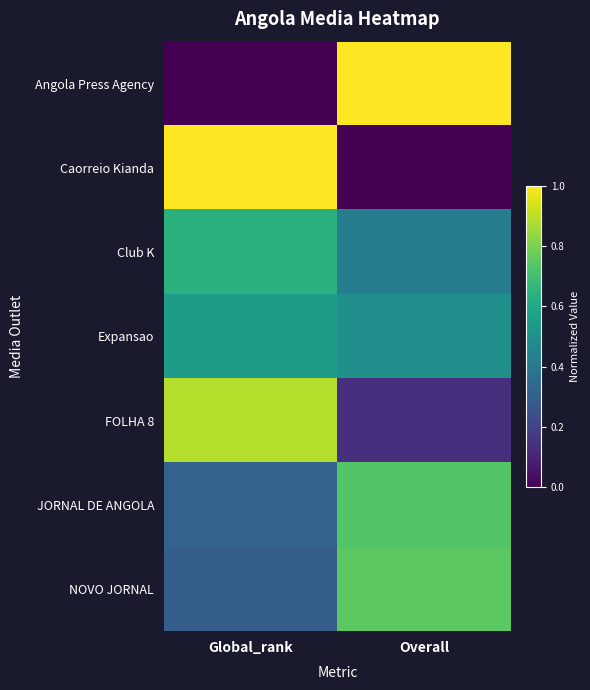

At which category is the sum across all series the highest?

Global_rank